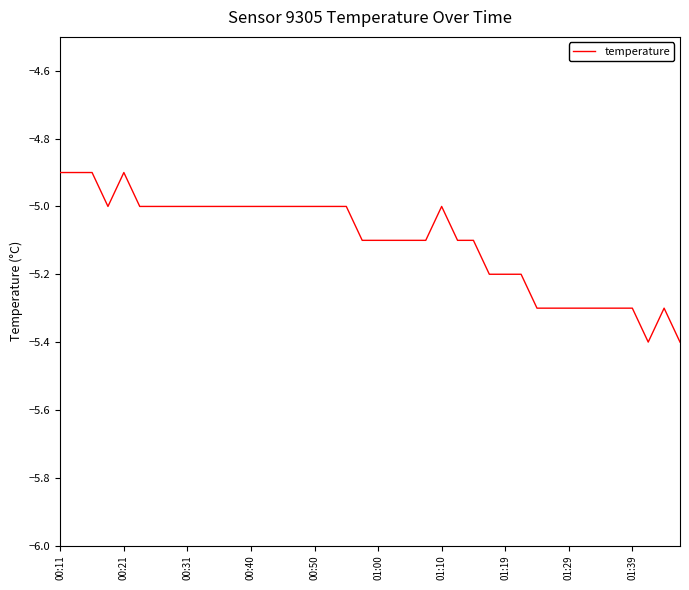

What is the maximum value shown in the chart?

-4.9